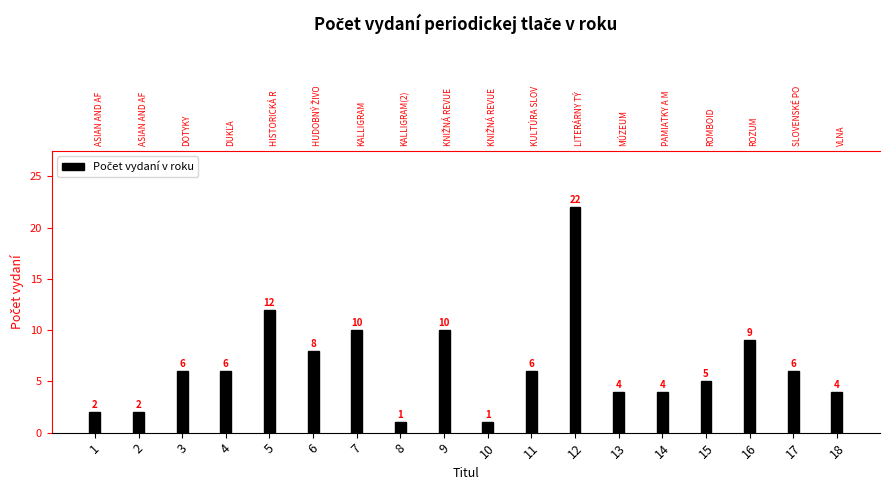

What is the change in value from 12 to 15?

-17